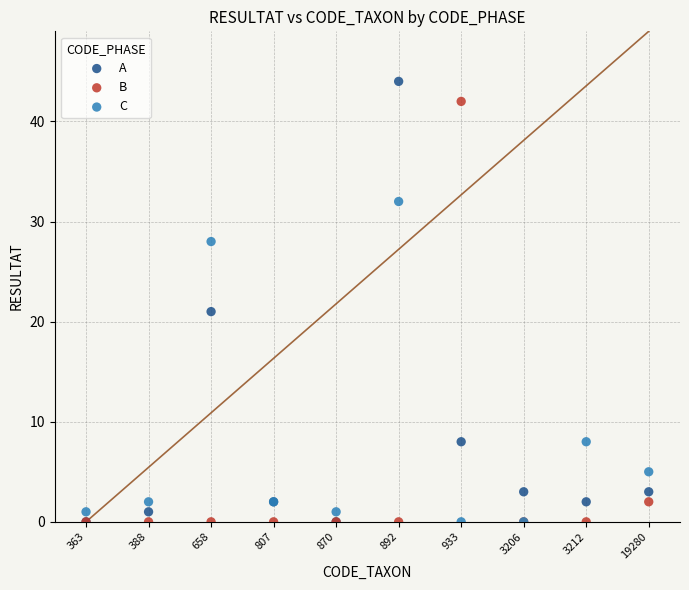

In the A series, what Y value is closest to 22?

21